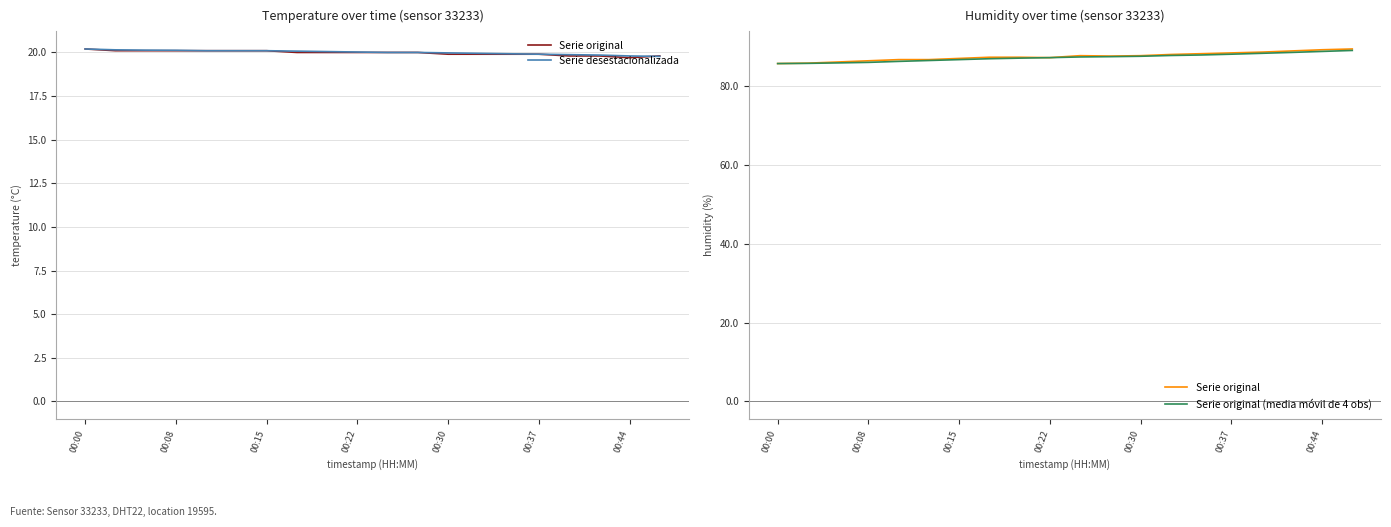

True or false: Serie original has more than 2 points higher than both neighbors.

False